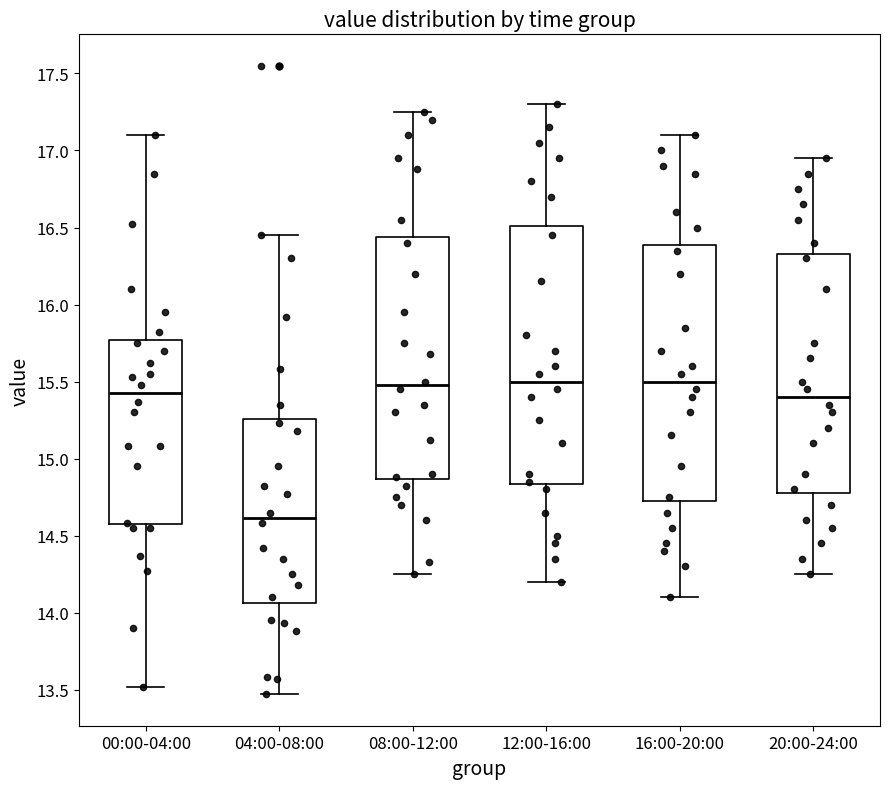

Where does the upper whisker of the box for 16:00-20:00 end on the y-axis? The values are not printed on the chart, so give them approximately, as read against the axis.

17.10